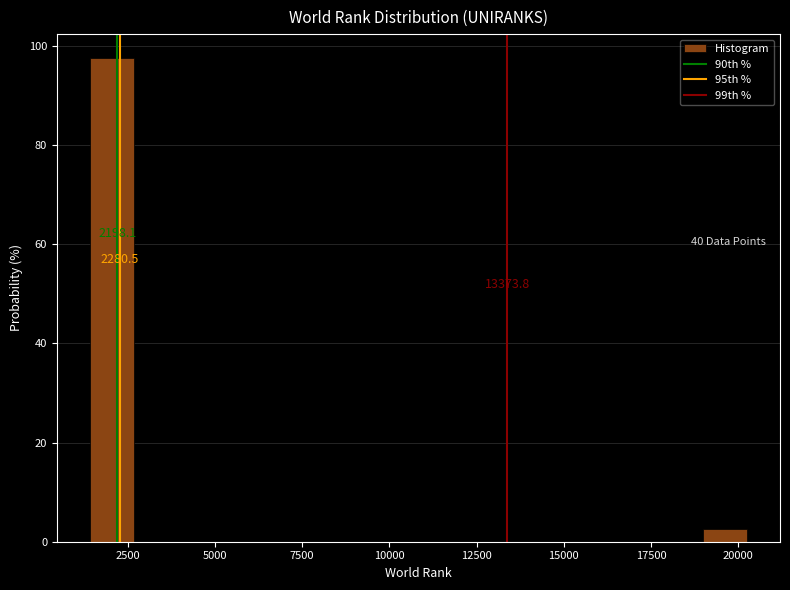

Read against the x-axis, roughly where is the centre of the tallest bar?

2000